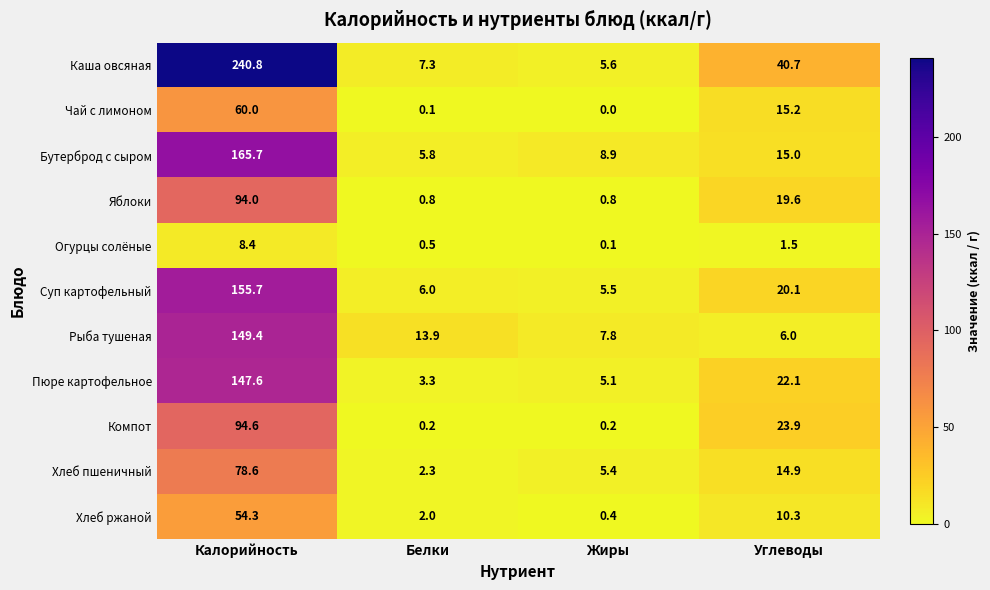

Read the Суп картофельный value at Углеводы.

20.1